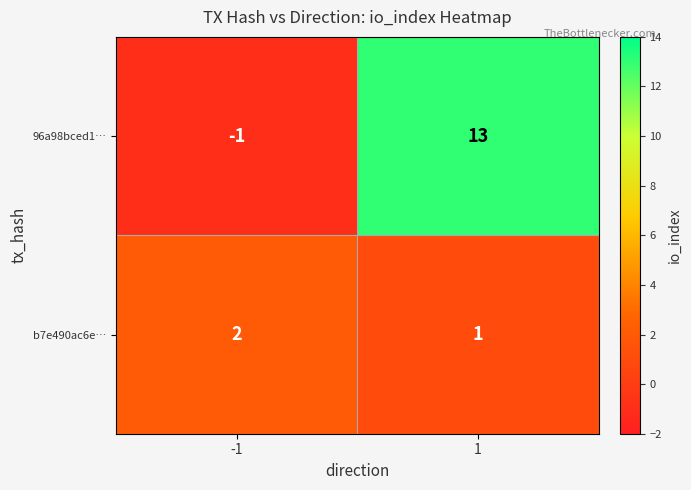

Reading right to left, list all the values displayed in this chart.

96a98bced1…: 13	-1
b7e490ac6e…: 1	2